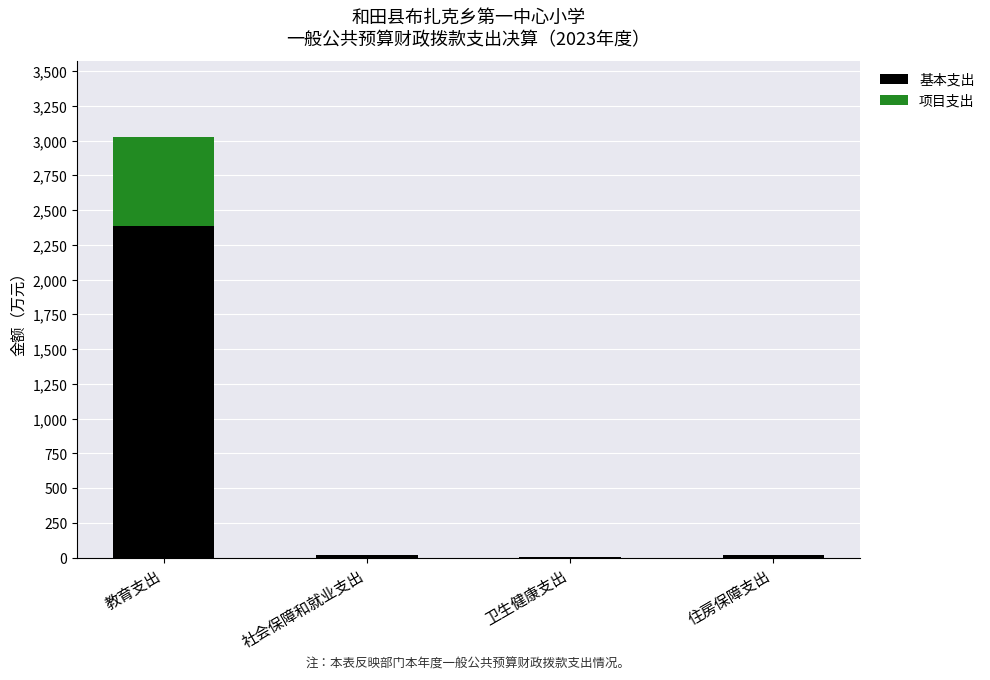

At which label is 基本支出 closest to 1196?

社会保障和就业支出